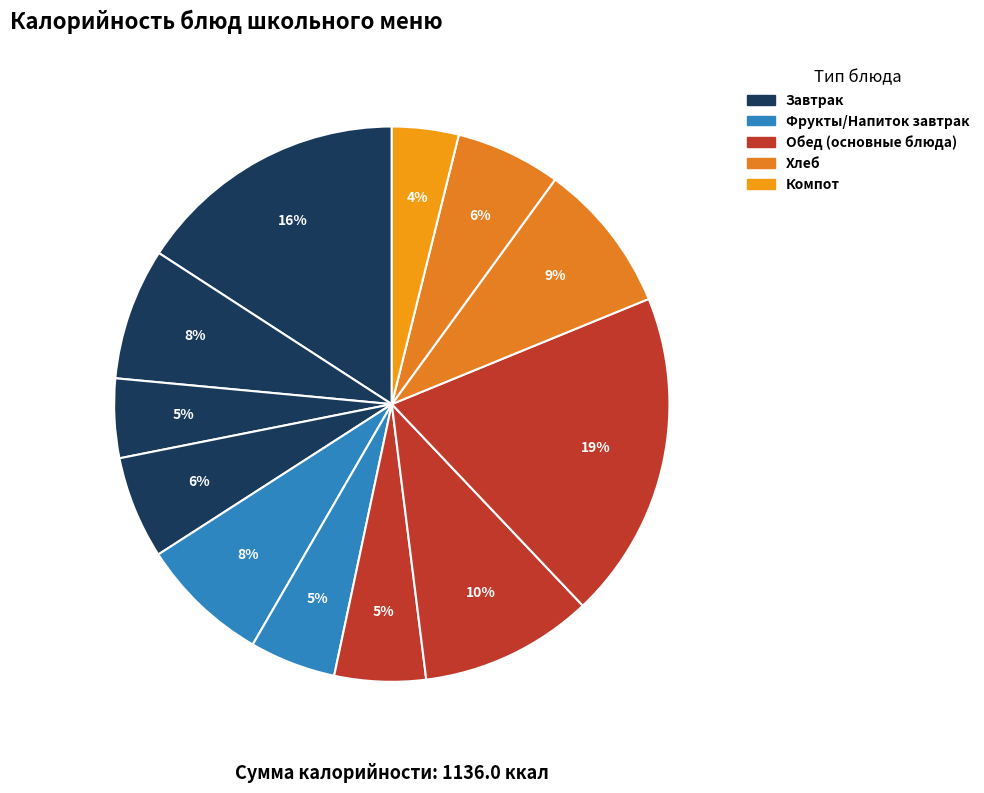

Count the number of slices in the pie.

12